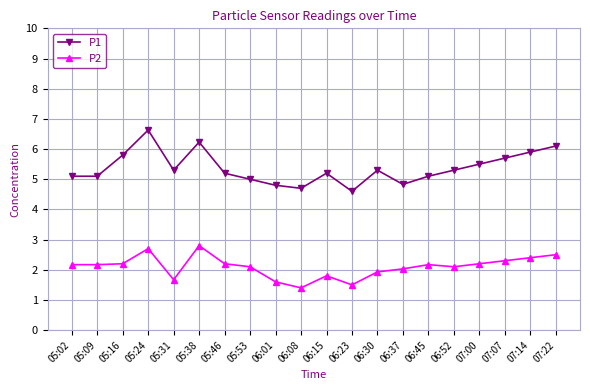

At 05:46, list the series in order from smallest to largest.

P2, P1